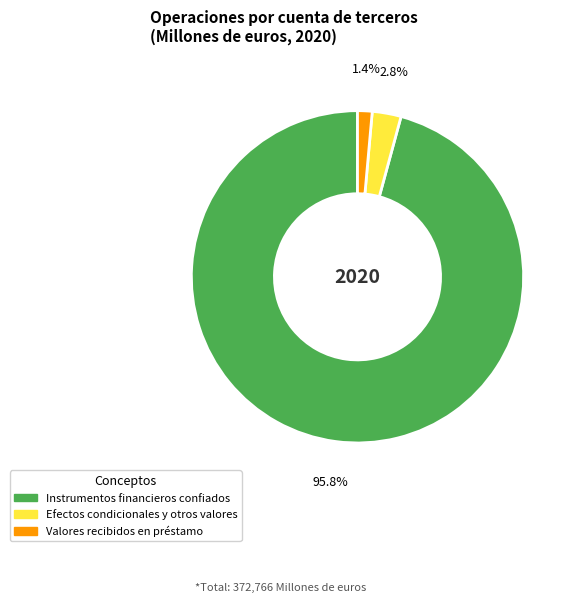

The Instrumentos financieros confiados slice represents 96% of the pie. True or false?

True